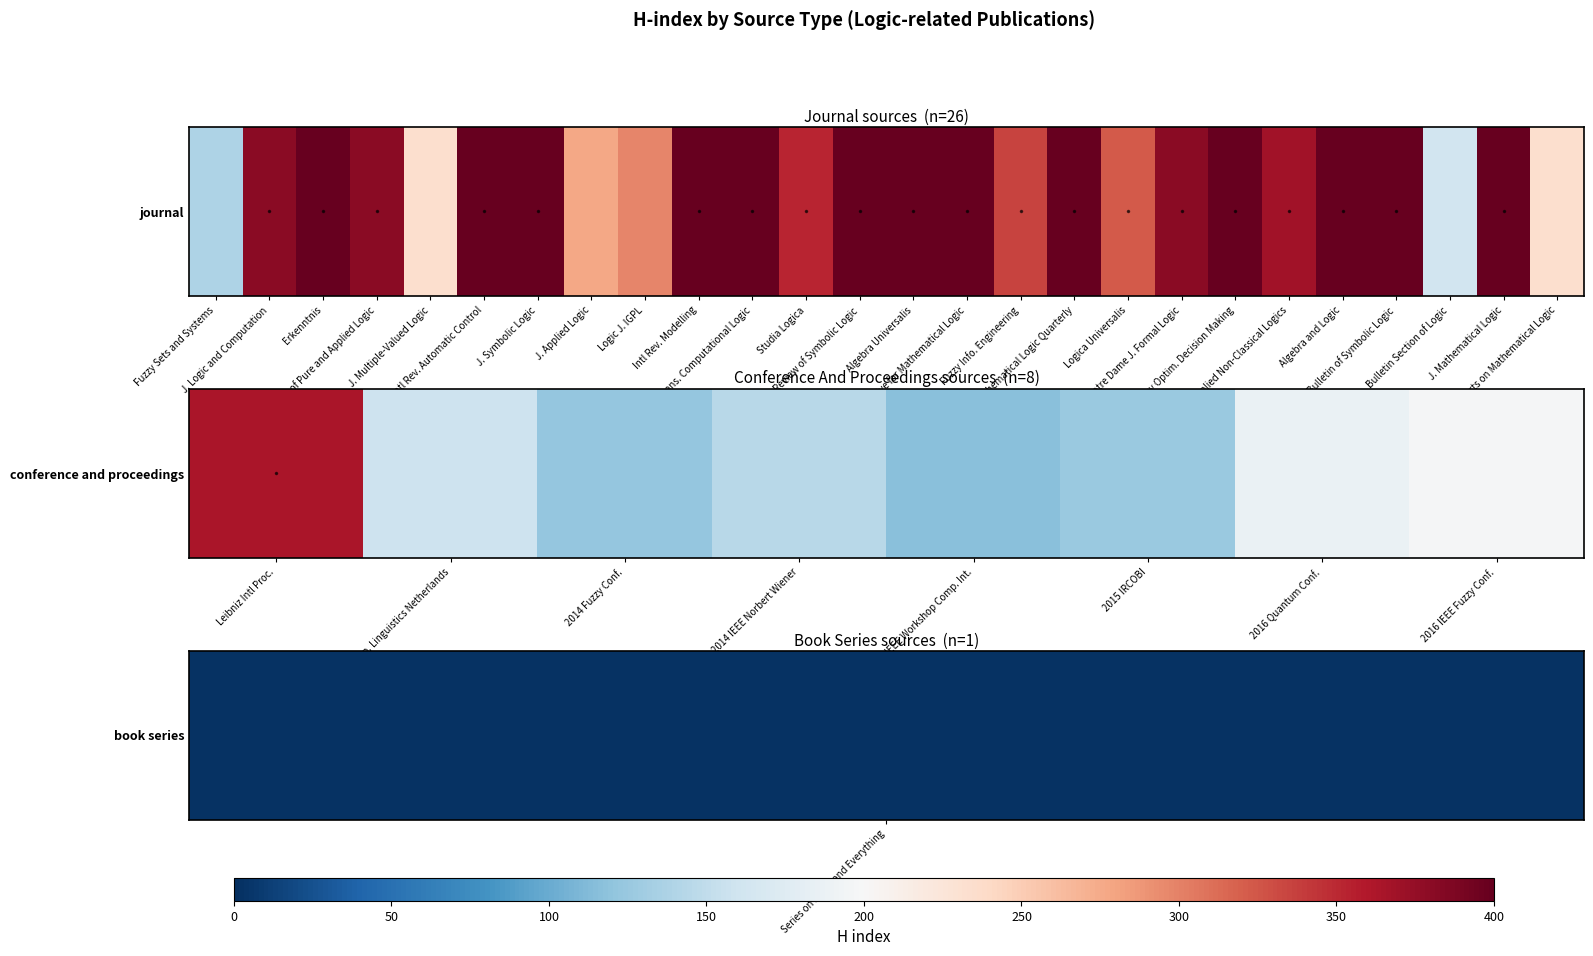

What is the average value?

176